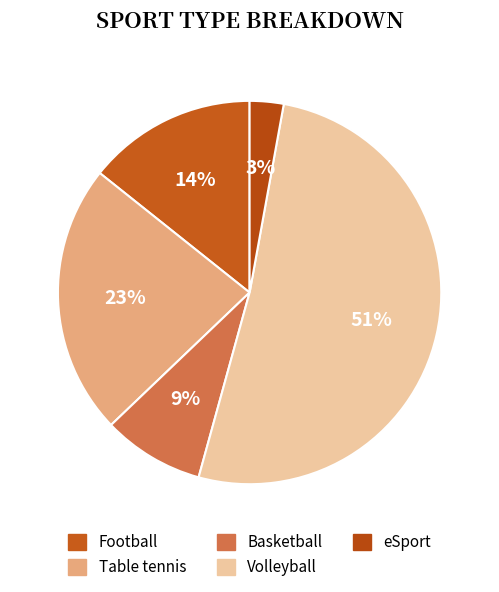

How many segments does this pie chart have?

5